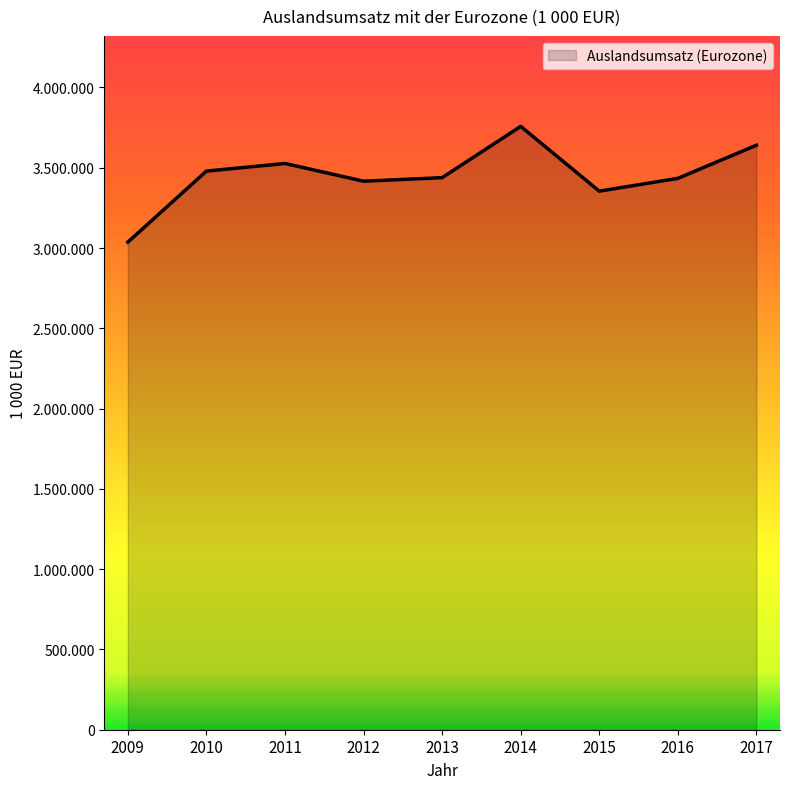

True or false: the data shows 3639935 at 2017.

True